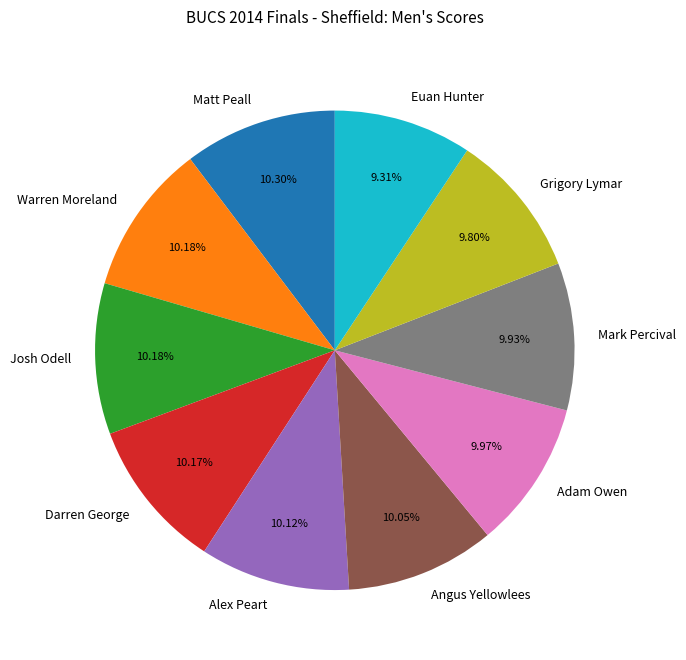

Is Warren Moreland the majority of the pie?

No